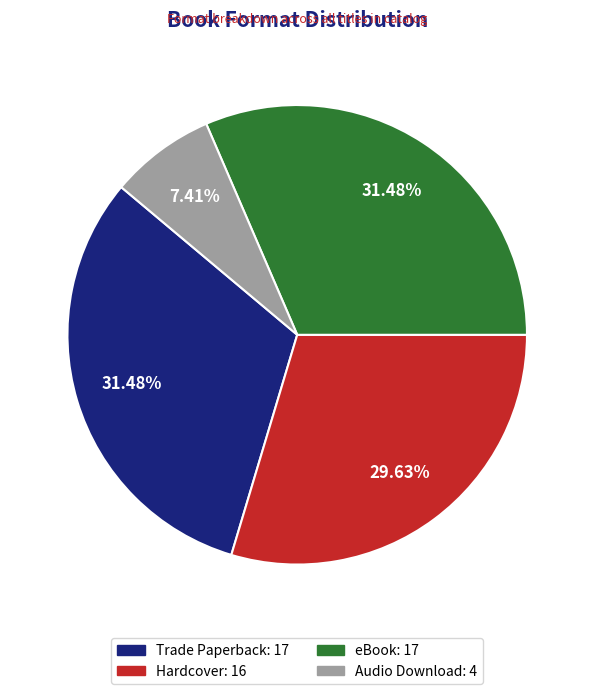

What percentage do Hardcover and Audio Download together represent?

37.0%